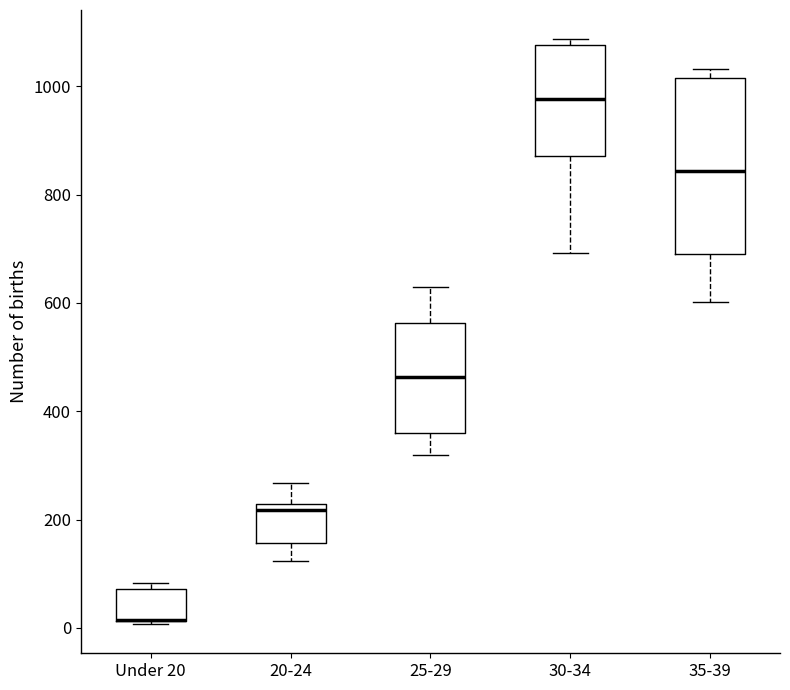

Where does the lower whisker of the box for 20-24 end on the y-axis? The values are not printed on the chart, so give them approximately, as read against the axis.

120